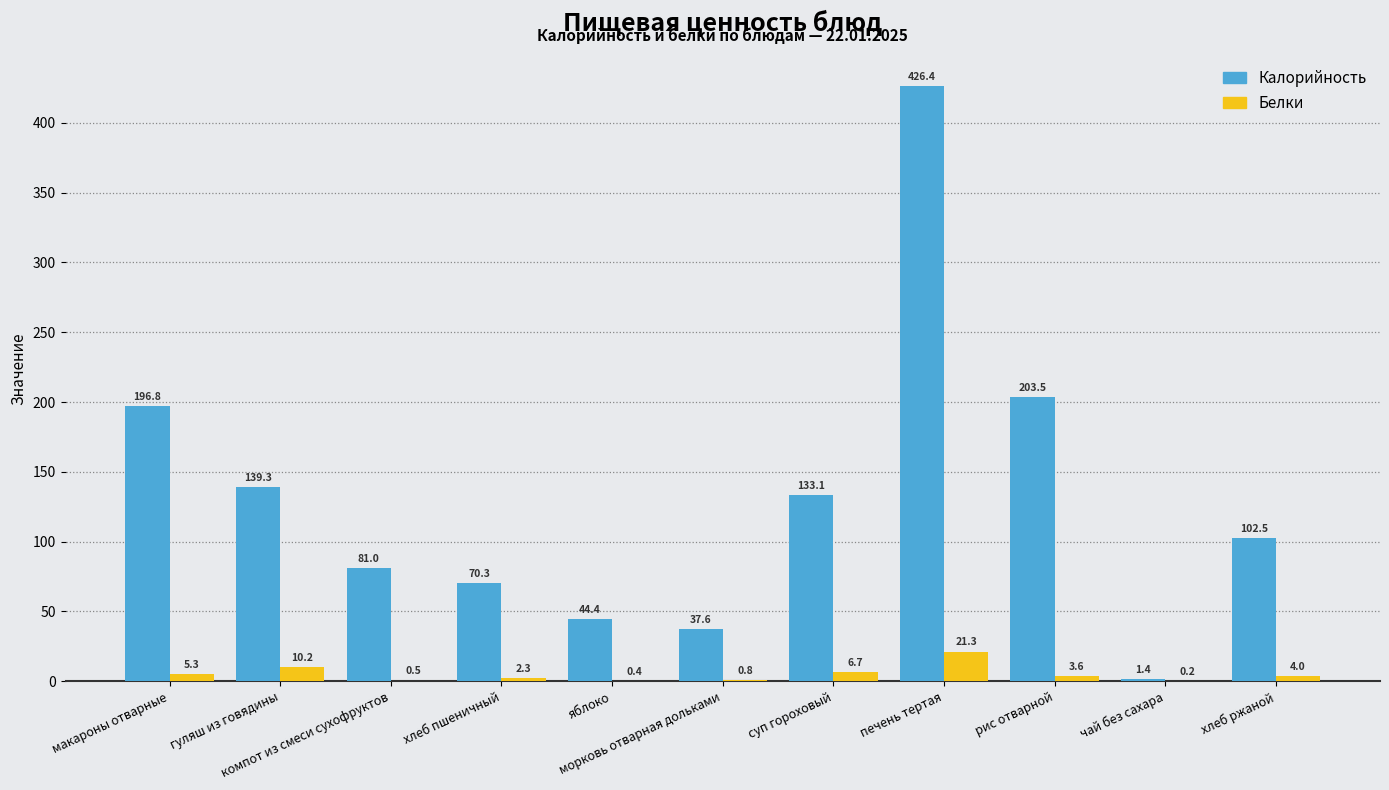

How many series are shown in this chart?

2